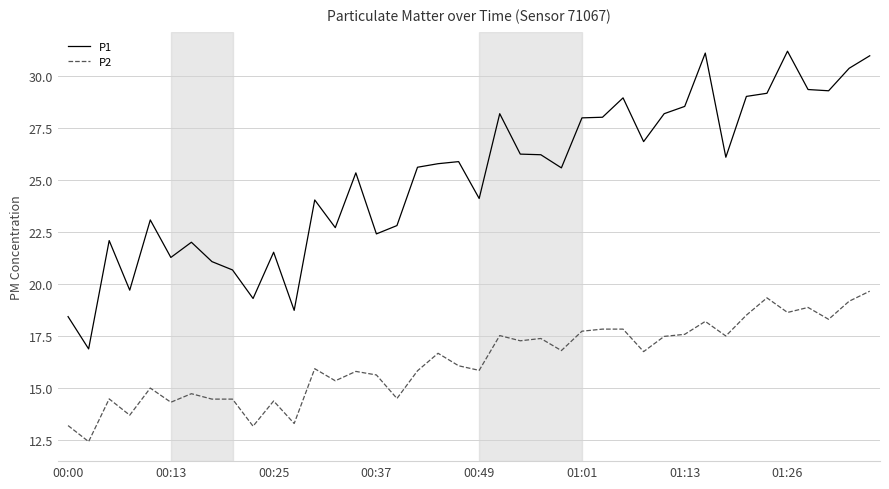

True or false: P1 and P2 cross at least once.

False